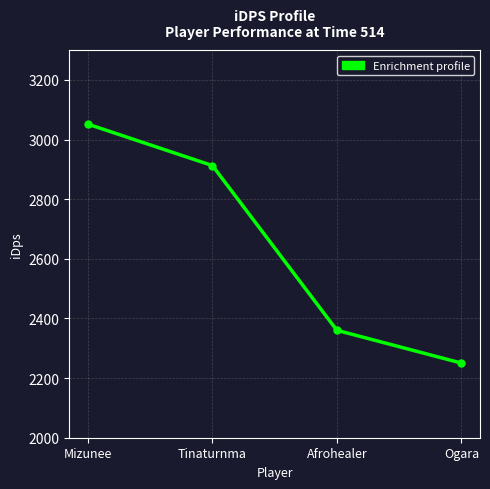

Rank the categories by value from highest to lowest.

Mizunee, Tinaturnma, Afrohealer, Ogara